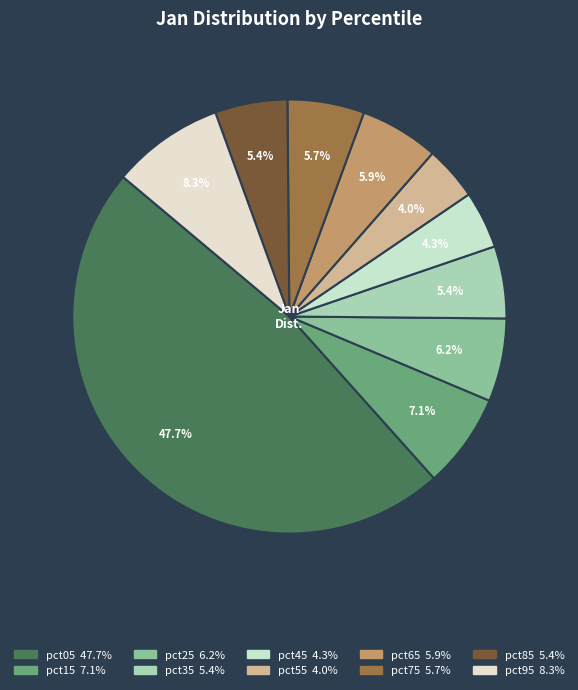

To the nearest percent, what is the combined percentage of pct35 and pct05?

53%